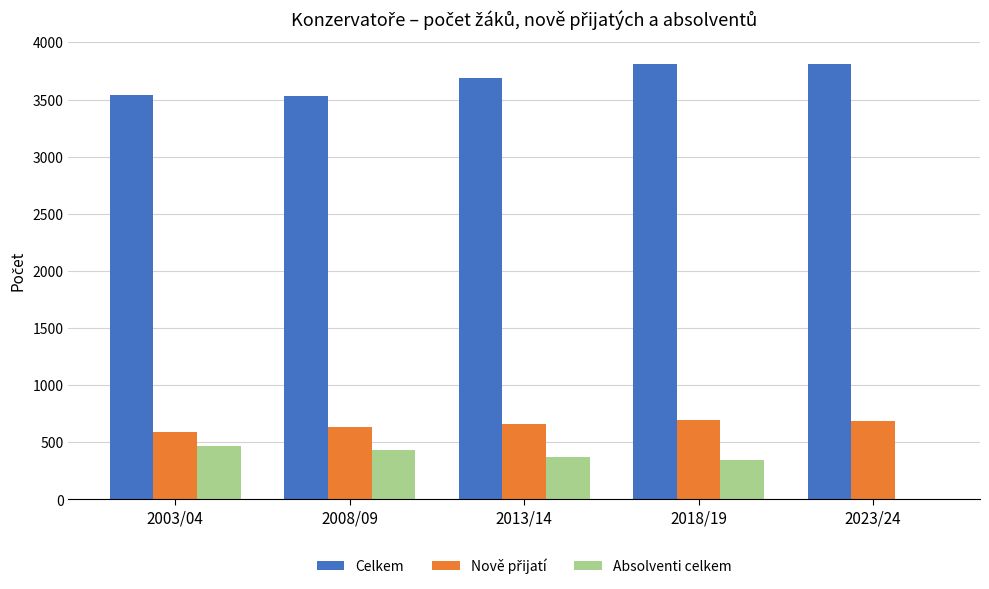

What is the greatest value displayed?

3813